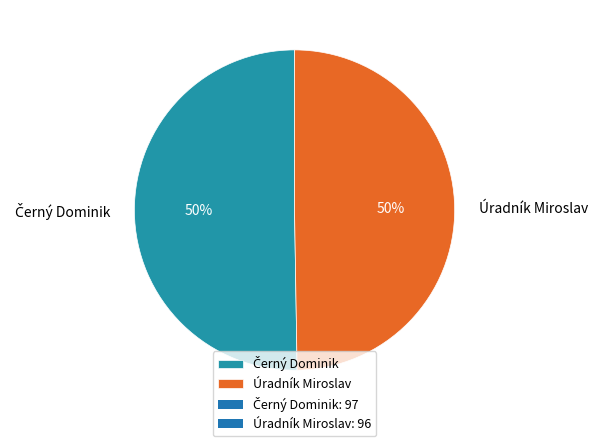

The Úradník Miroslav slice represents 50% of the pie. True or false?

True